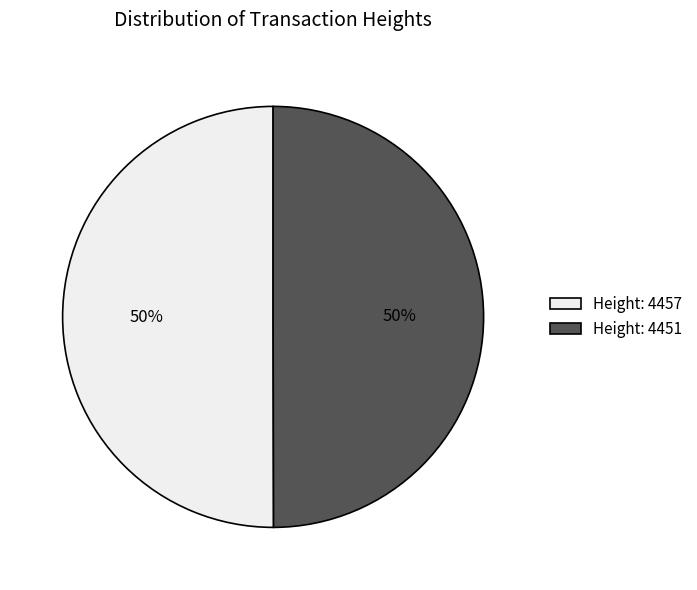

To the nearest percent, what percentage of the pie is Height: 4451?

50%